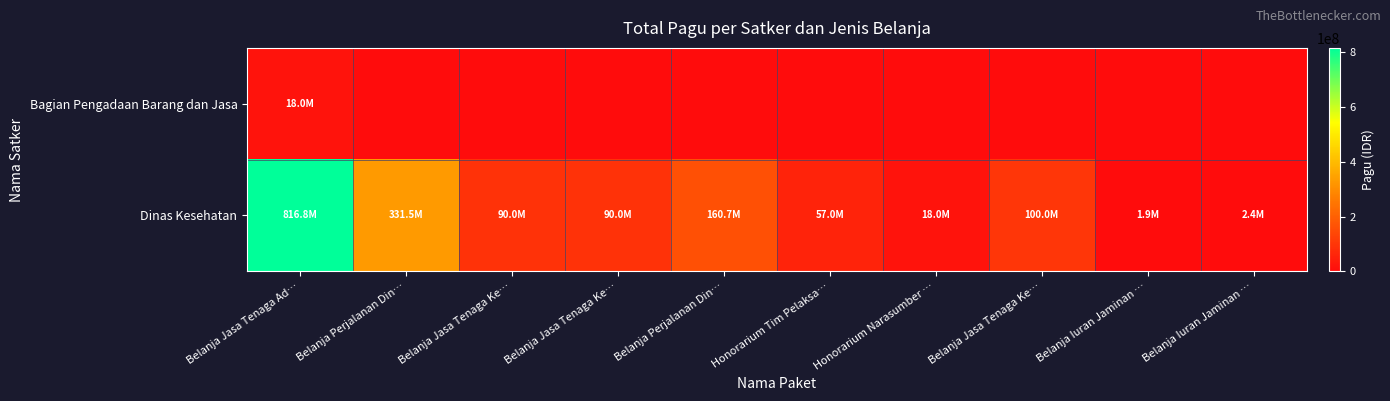

Reading right to left, list all the values displayed in this chart.

Bagian Pengadaan Barang dan Jasa: Belanja Iuran Jaminan …=0	Belanja Iuran Jaminan …=0	Belanja Jasa Tenaga Ke…=0	Honorarium Narasumber …=0	Honorarium Tim Pelaksa…=0	Belanja Perjalanan Din…=0	Belanja Jasa Tenaga Ke…=0	Belanja Jasa Tenaga Ke…=0	Belanja Perjalanan Din…=0	Belanja Jasa Tenaga Ad…=18000000
Dinas Kesehatan: Belanja Iuran Jaminan …=2376000	Belanja Iuran Jaminan …=1900800	Belanja Jasa Tenaga Ke…=100000000	Honorarium Narasumber …=18000000	Honorarium Tim Pelaksa…=57000000	Belanja Perjalanan Din…=160706000	Belanja Jasa Tenaga Ke…=90000000	Belanja Jasa Tenaga Ke…=90000000	Belanja Perjalanan Din…=331500000	Belanja Jasa Tenaga Ad…=816800000